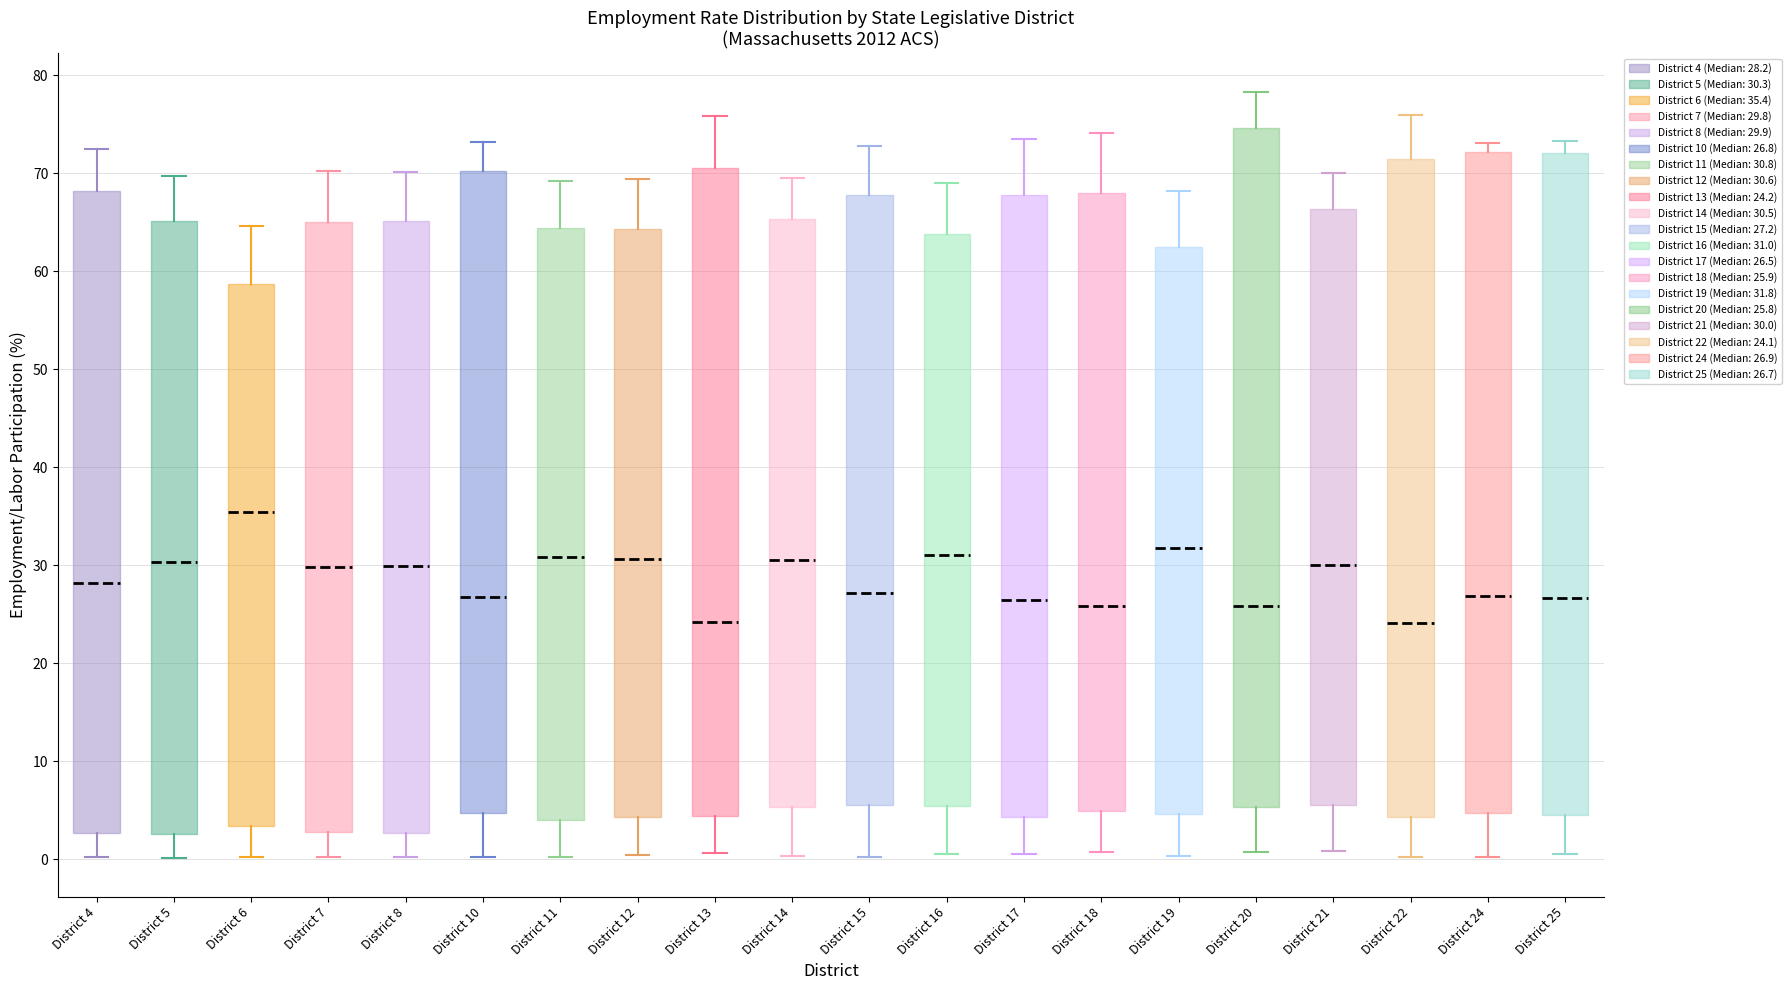

Where is the upper edge of the box for District 7 on the y-axis? The values are not printed on the chart, so give them approximately, as read against the axis.

65